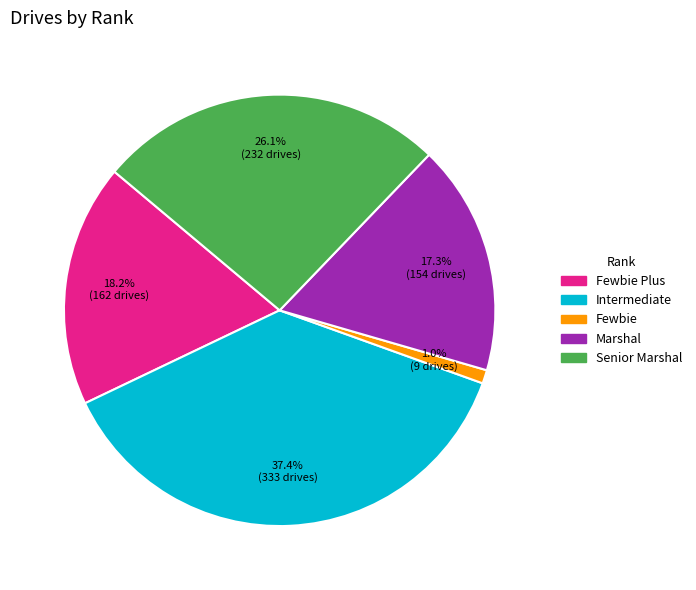

Is there a majority slice in this chart?

No